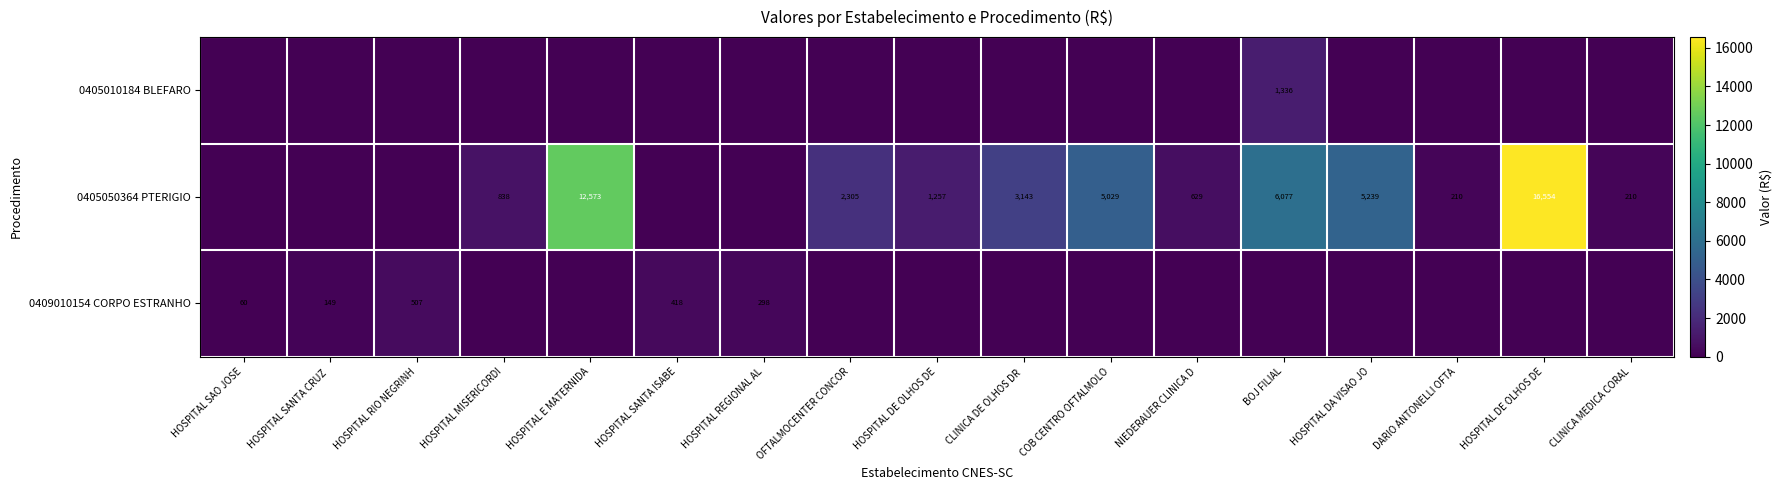

At HOSPITAL DA VISAO JO, list the series in order from smallest to largest.

0405010184 BLEFARO, 0409010154 CORPO ESTRANHO, 0405050364 PTERIGIO